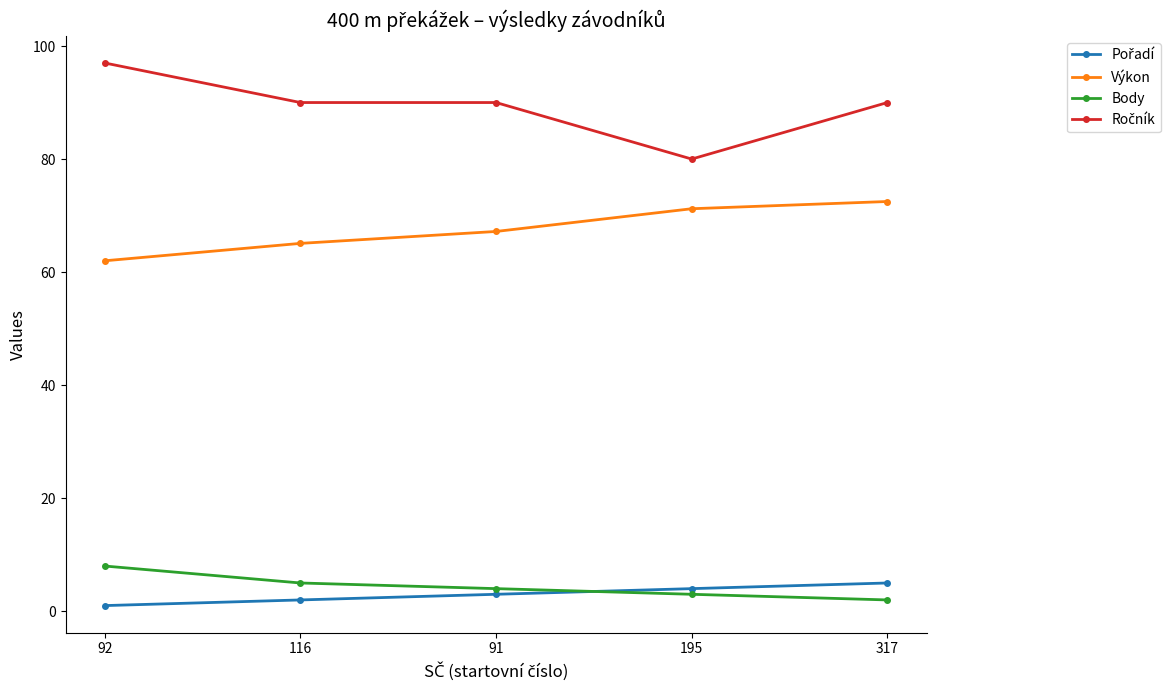

What is the greatest value displayed?

97.0